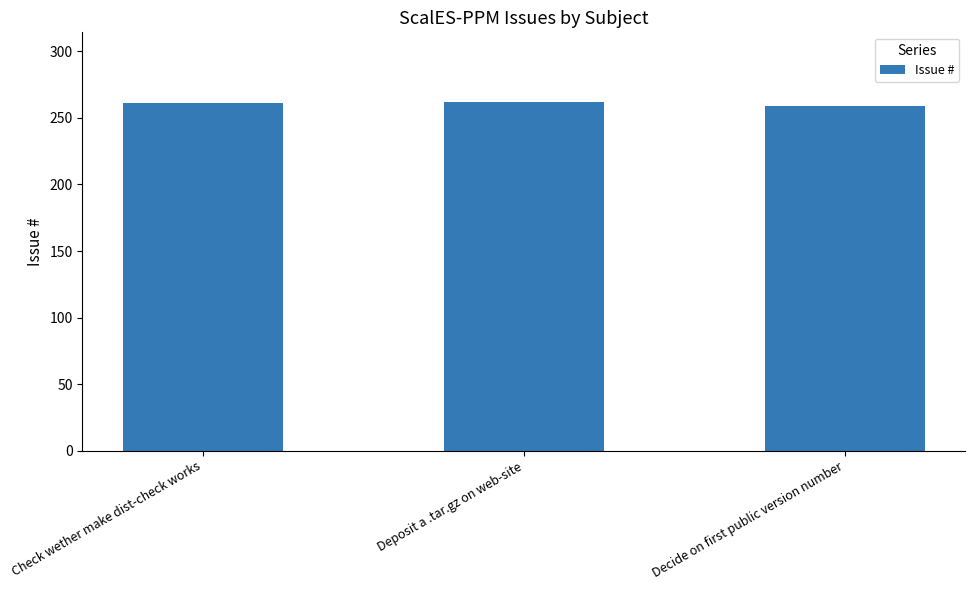

Read the value at Deposit a .tar.gz on web-site.

262